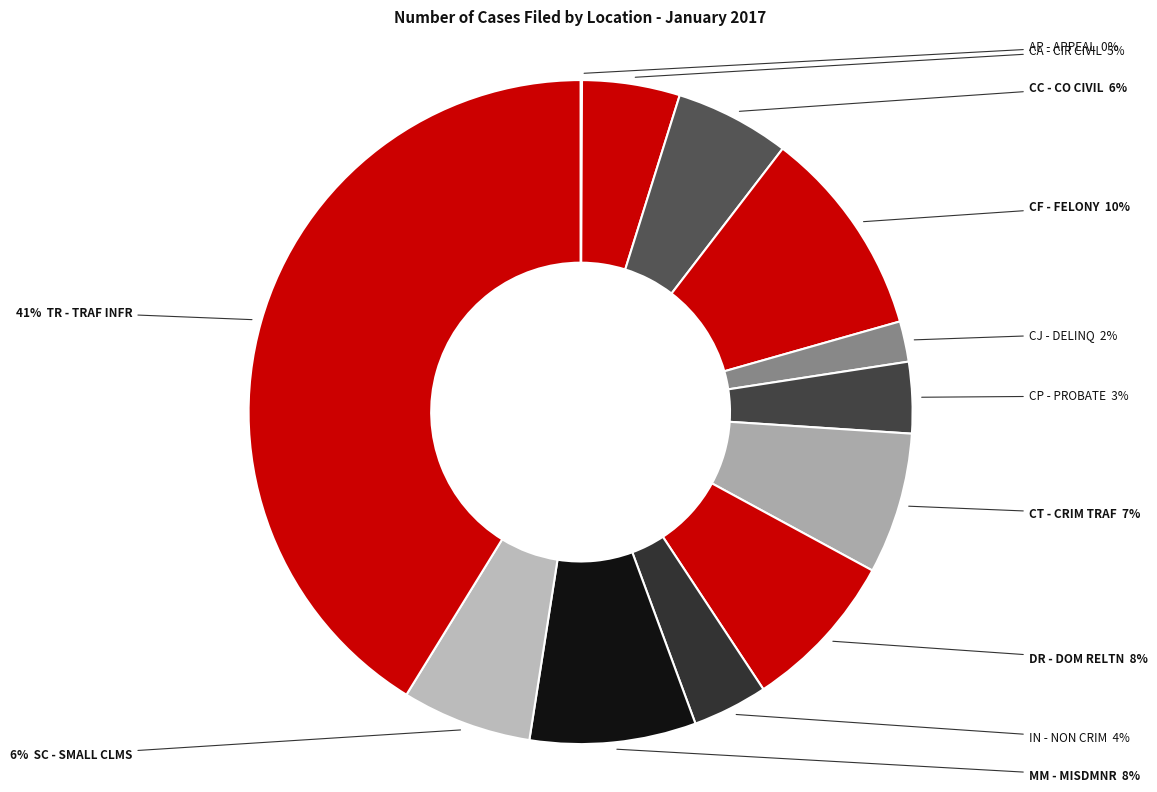

Rank the categories by value from highest to lowest.

TR - TRAF INFR, CF - FELONY, MM - MISDMNR, DR - DOM RELTN, CT - CRIM TRAF, SC - SMALL CLMS, CC - CO CIVIL, CA - CIR CIVIL, IN - NON CRIM, CP - PROBATE, CJ - DELINQ, AP - APPEAL